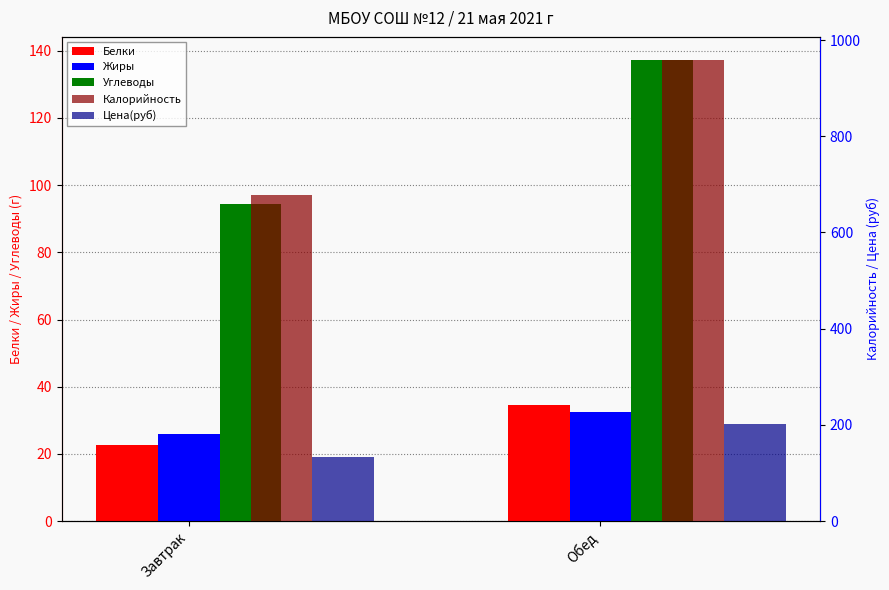

Count the number of categories in the chart.

2